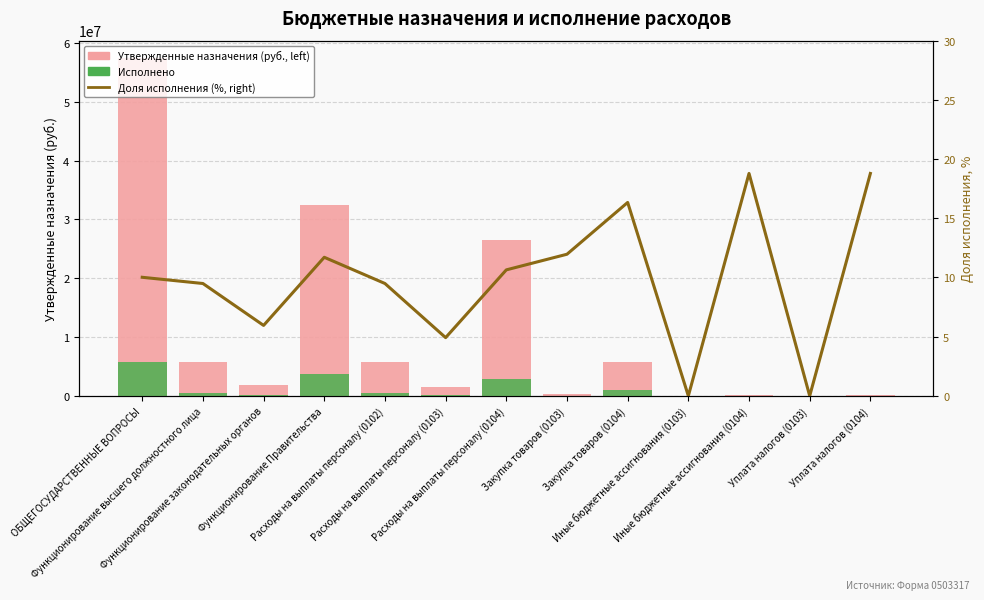

Is it true that Исполнено (bars) equals 3788787.4 at Функционирование Правительства?

True